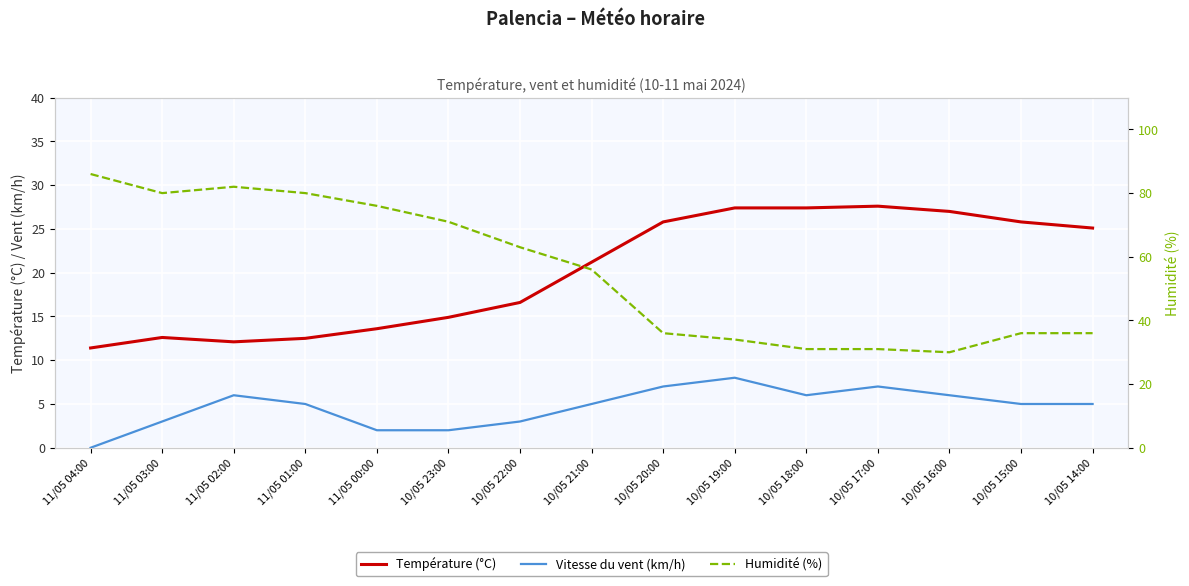

Which series has the largest range (max minus min)?

Humidité (%)